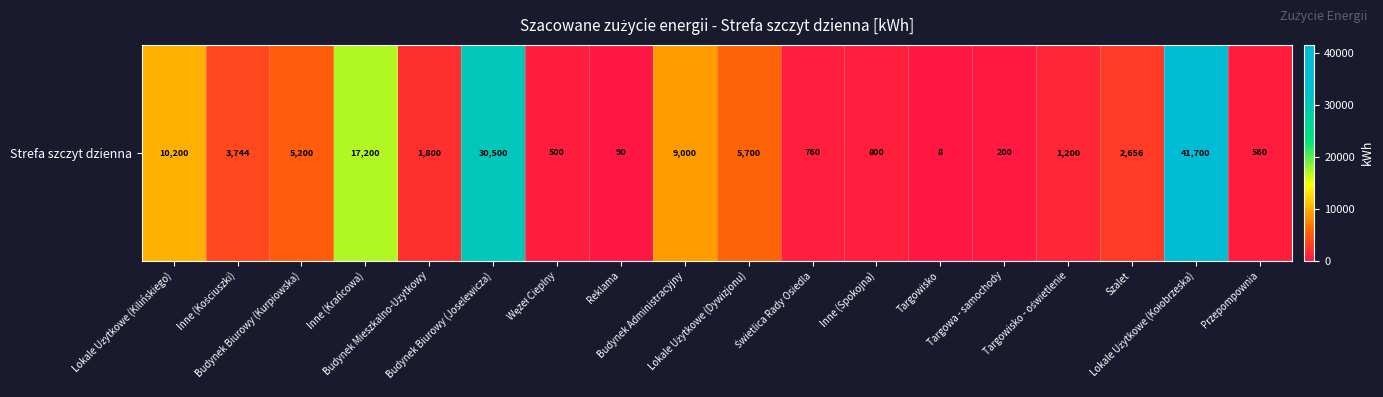

Which label corresponds to the largest value in the chart?

Lokale Użytkowe (Kołobrzeska)